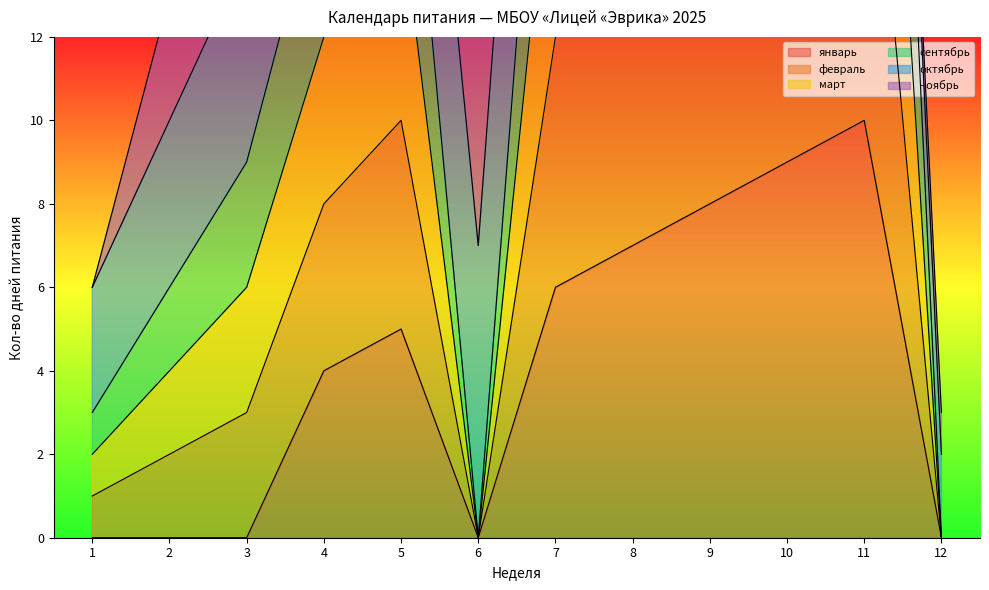

What is the difference between the second highest and second lowest values in the сентябрь series?

18